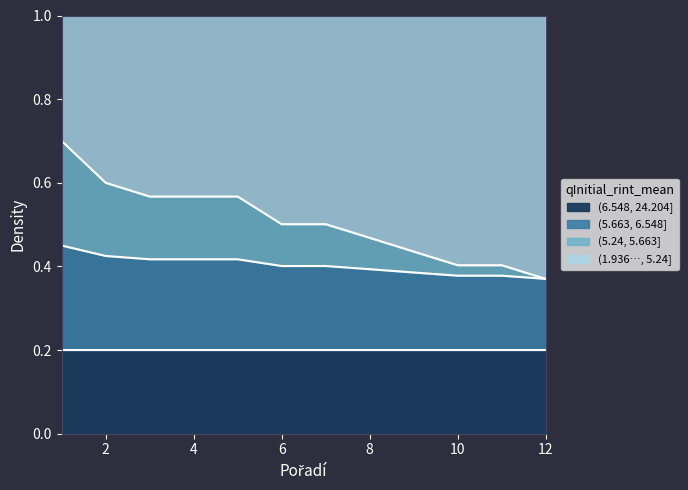

Does the chart have visible grid lines?

No